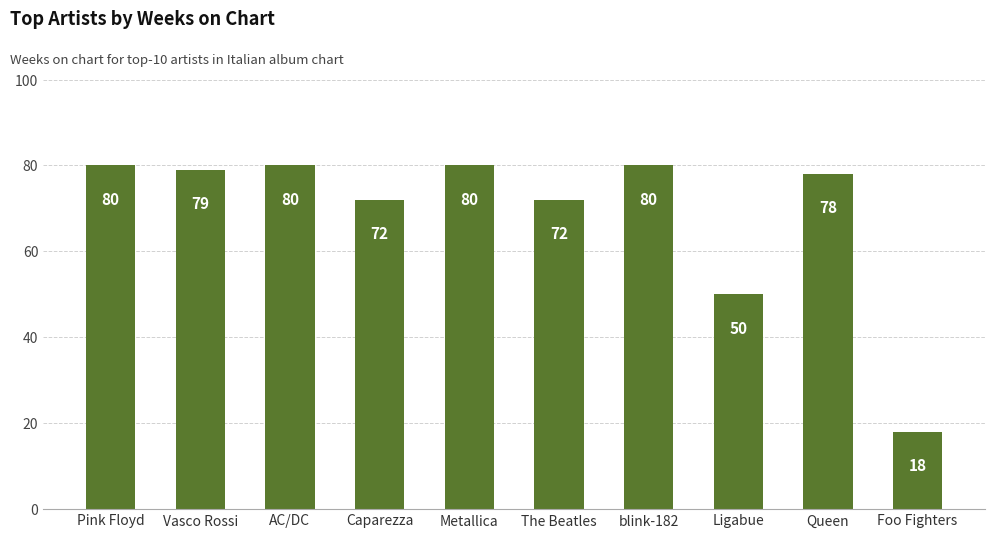

True or false: the data shows 121 at The Beatles.

False